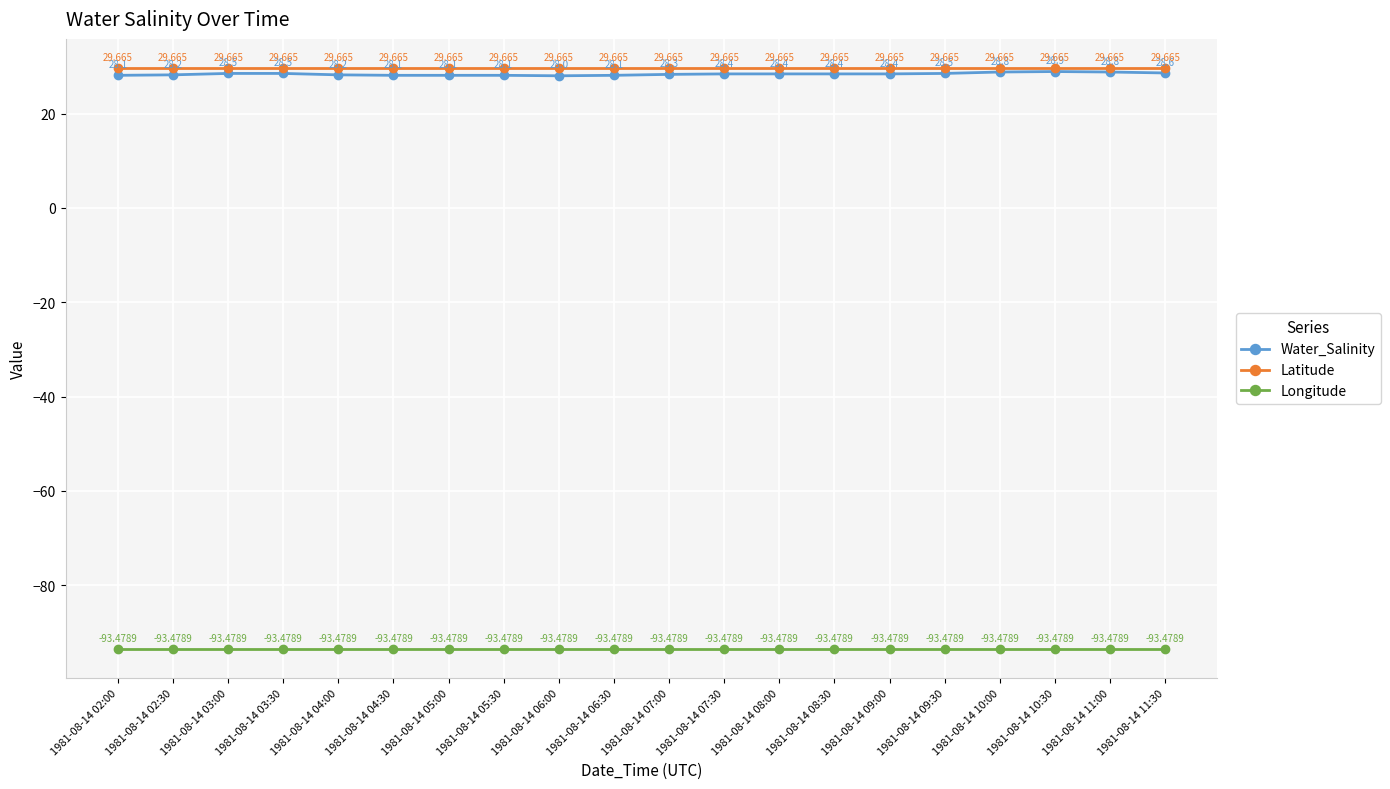

What is the label of the 11th point from the left?

1981-08-14 07:00